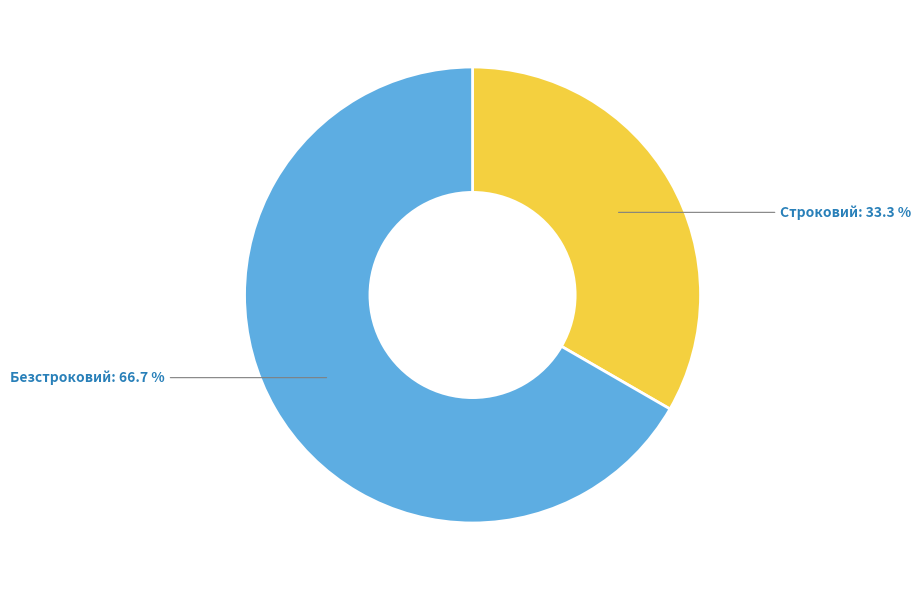

Count the number of slices in the pie.

2